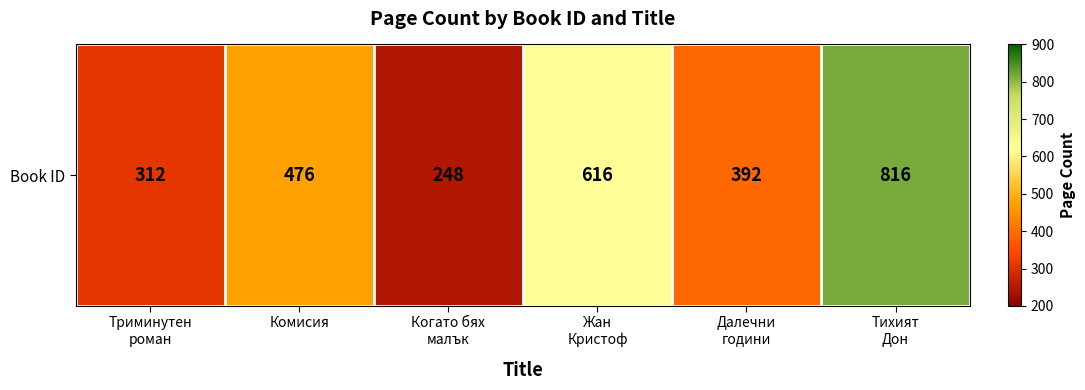

Which has a higher value, Триминутен
роман or Жан
Кристоф?

Жан
Кристоф